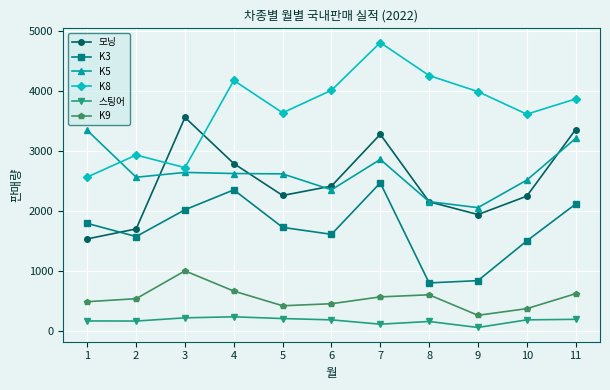

At which category does K3 reach its first local peak?

4